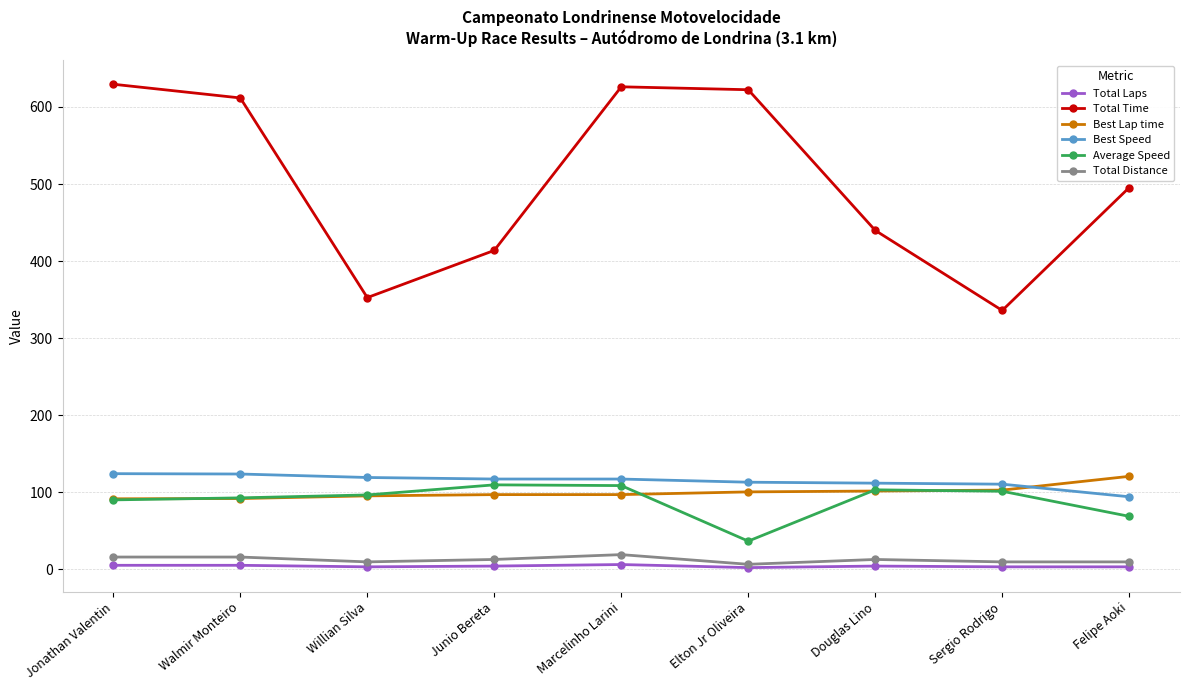

What is the minimum value for Total Distance?

6.3